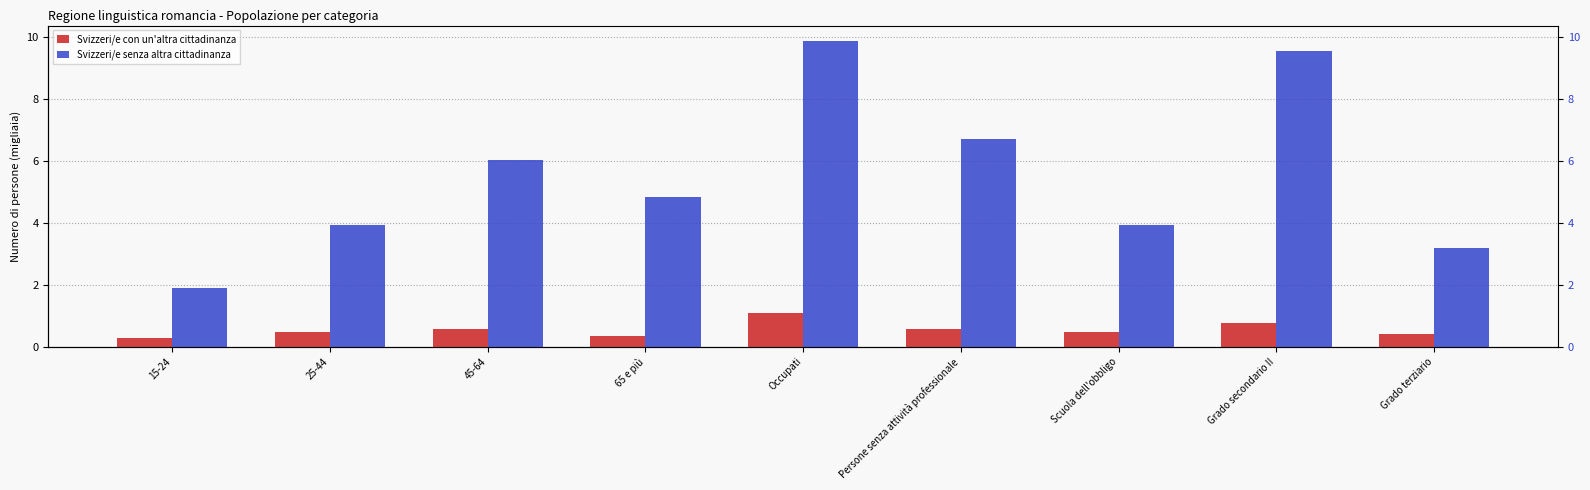

Count the number of data series in this chart.

2